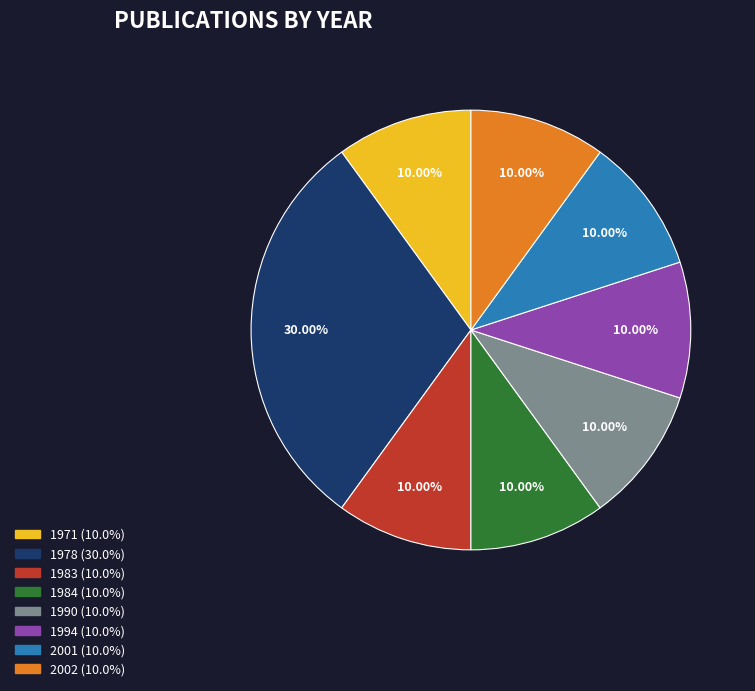

Is there a majority slice in this chart?

No